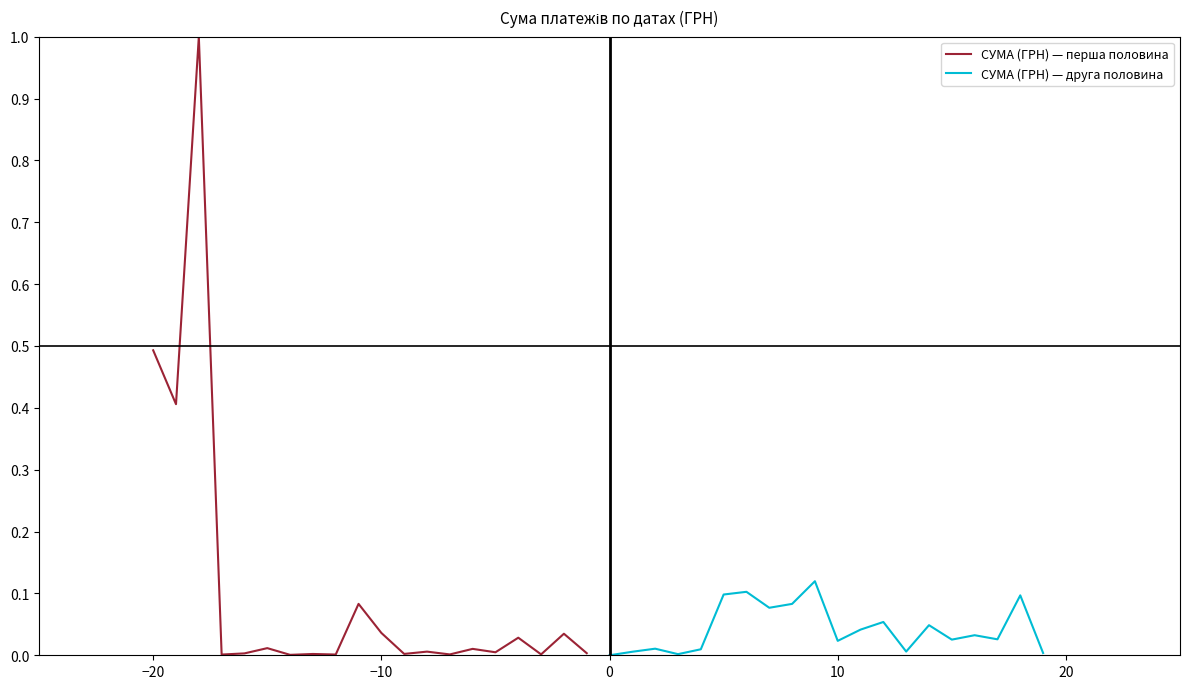

At 10, list the series in order from largest to smallest.

СУМА (ГРН) — друга половина, СУМА (ГРН) — перша половина